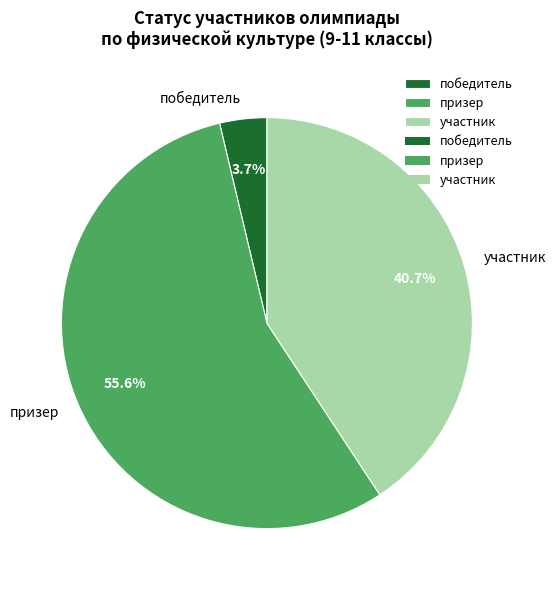

Between участник and призер, which is larger?

призер